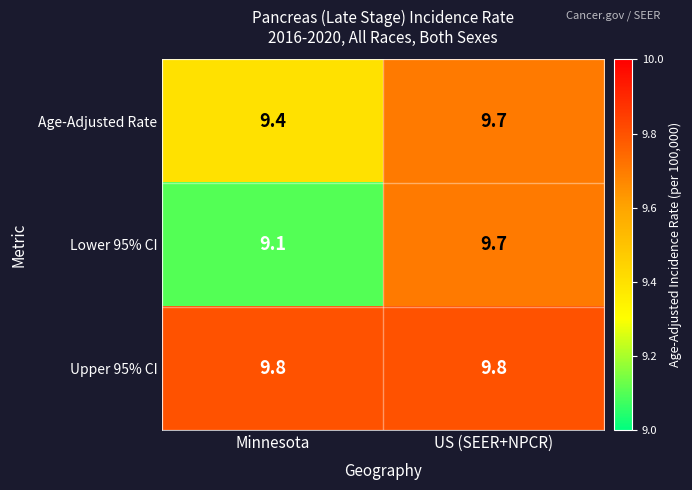

List the series in order of their overall mean, highest first.

Upper 95% CI, Age-Adjusted Rate, Lower 95% CI